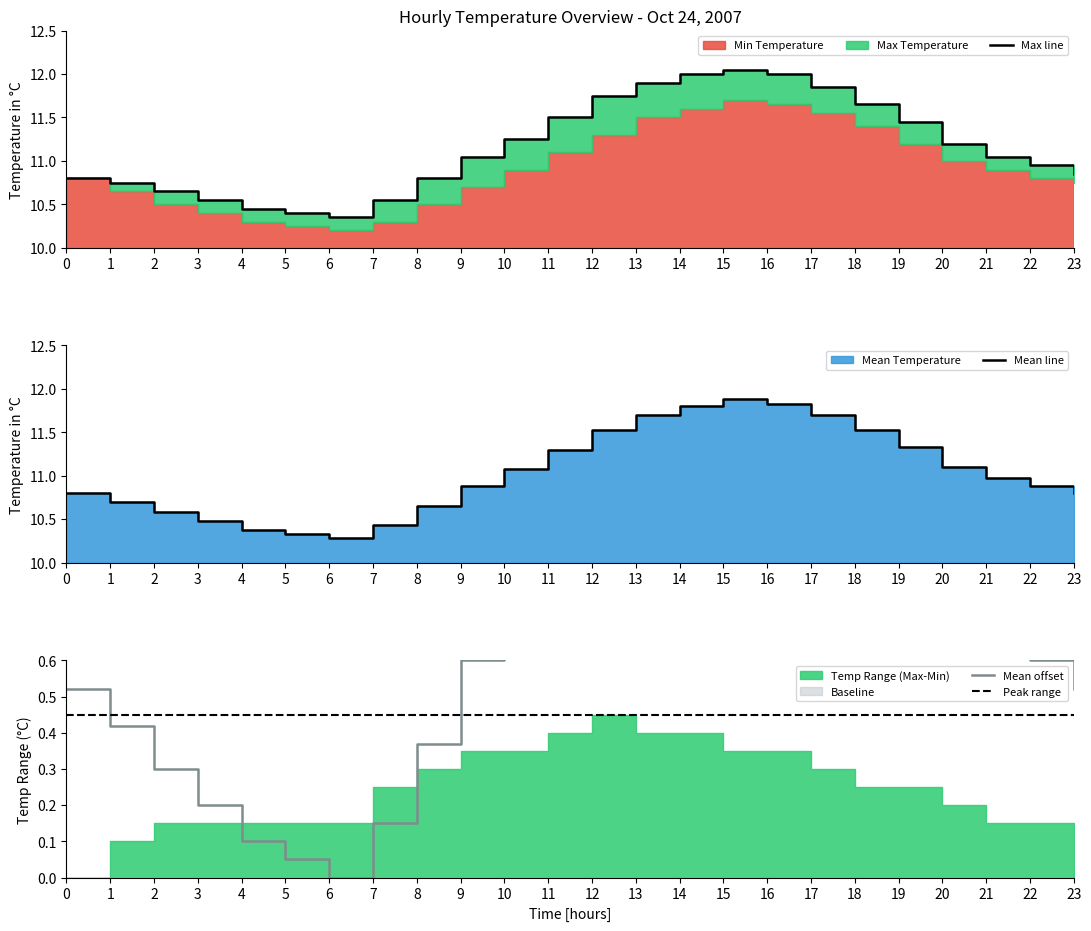

Is it true that Max Temperature equals 10.4 at 5?

True